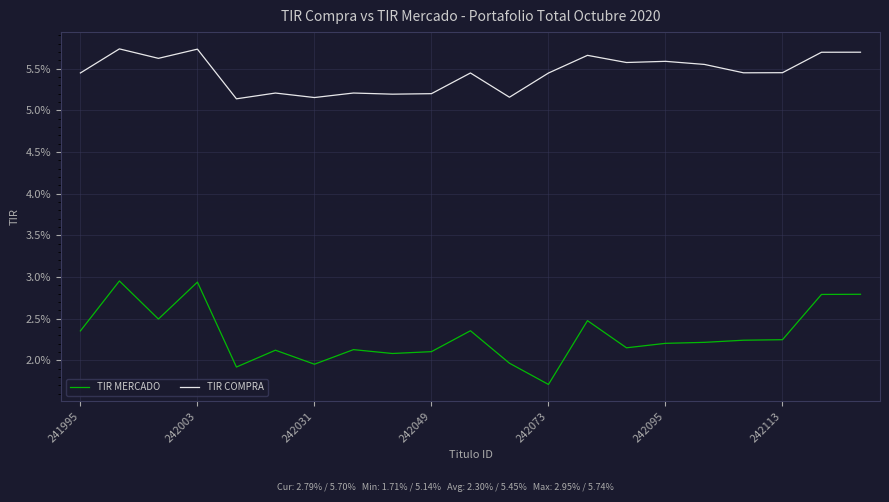

True or false: TIR COMPRA and TIR MERCADO cross at least once.

False